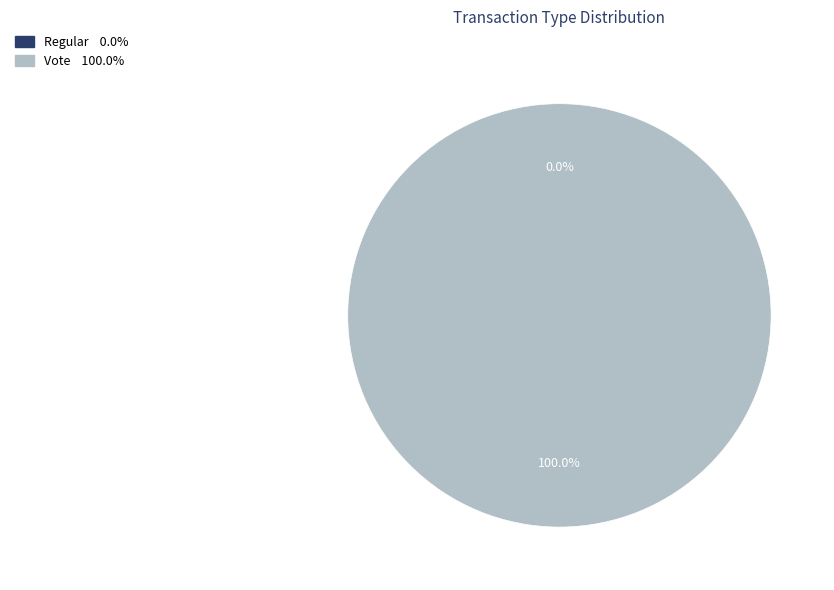

To the nearest percent, what is the average slice percentage?

50%